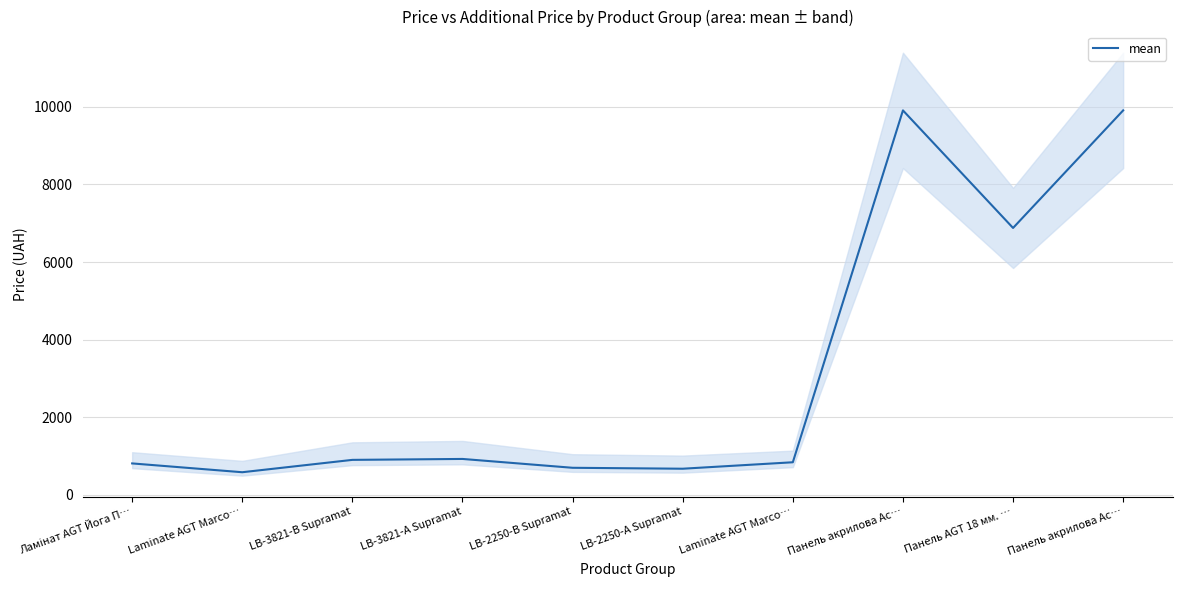

How many interior local peaks (higher than both neighbors) does the data have?

2